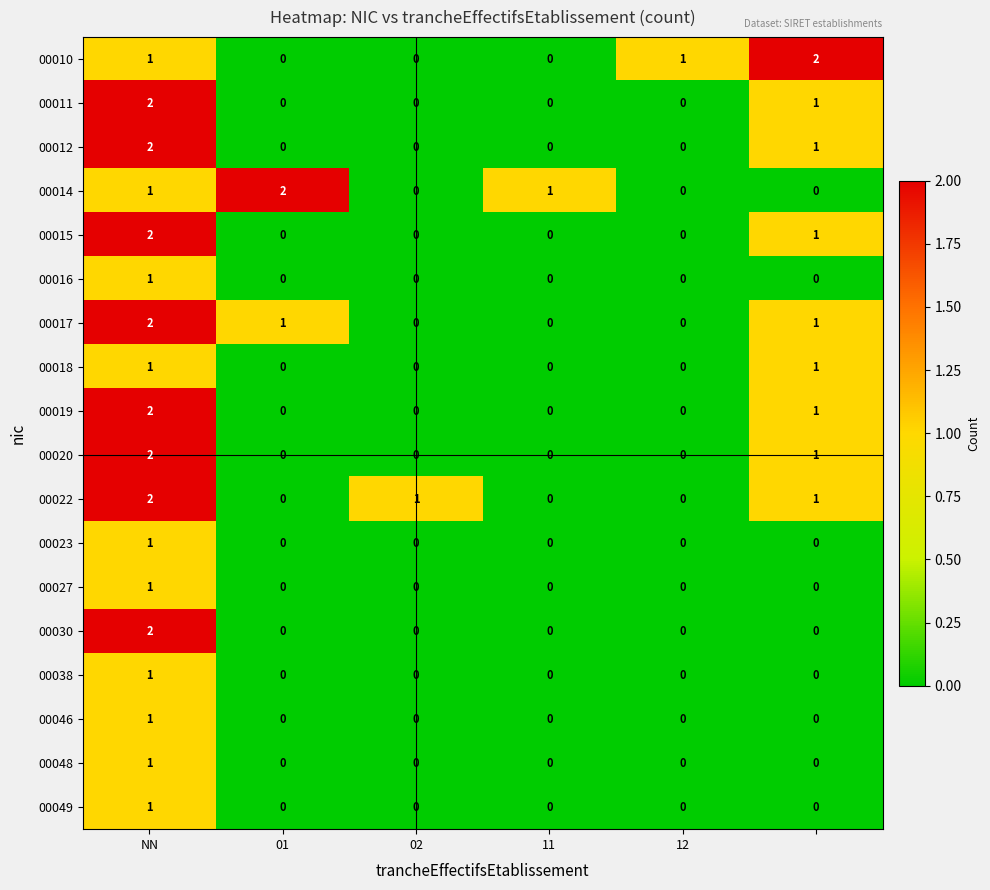

How many 00014 values are between 0 and 1?

5